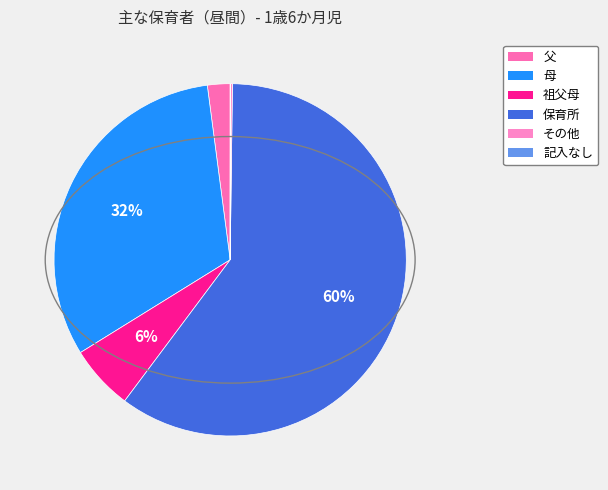

To the nearest percent, what is the difference between the 祖父母 and その他 slice percentages?

6%